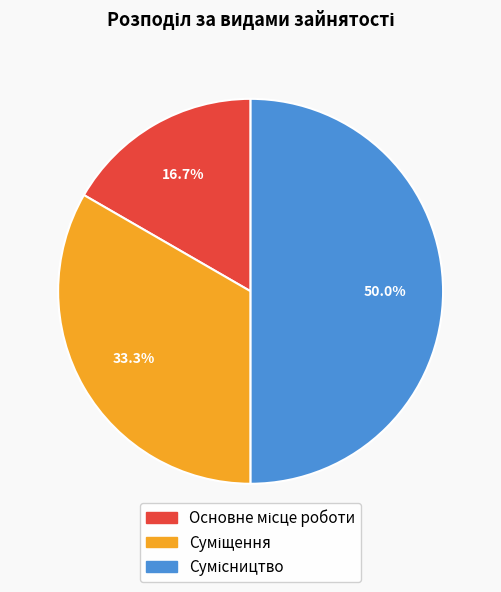

To the nearest percent, what percentage of the pie is Основне місце роботи?

17%